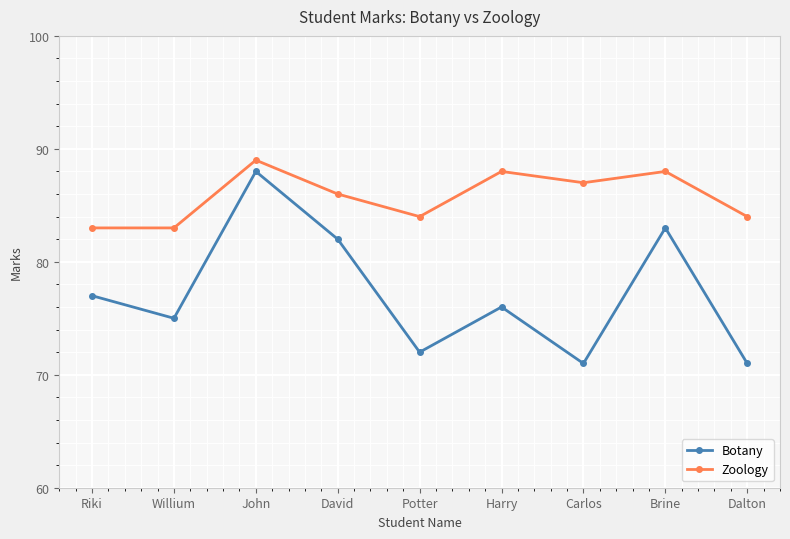

Is it true that Botany equals 42 at David?

False